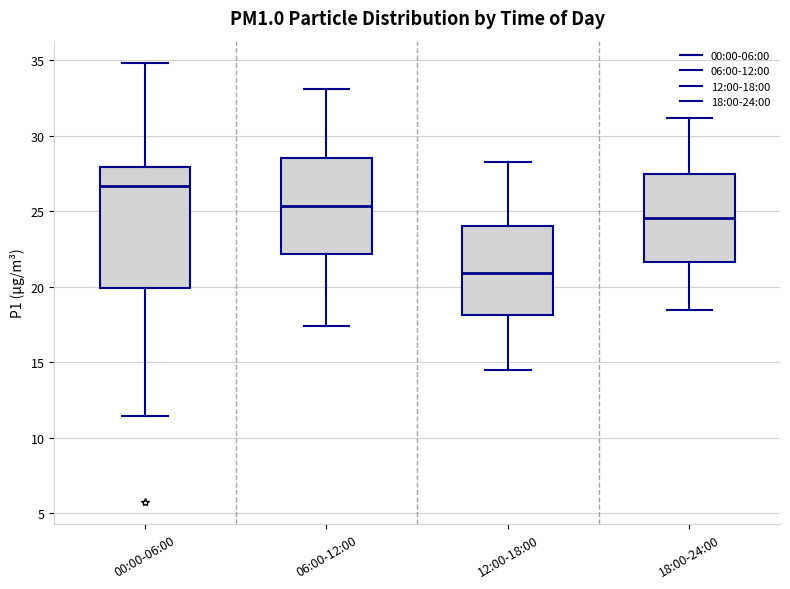

Where is the lower edge of the box for 12:00-18:00 on the y-axis? The values are not printed on the chart, so give them approximately, as read against the axis.

18.0